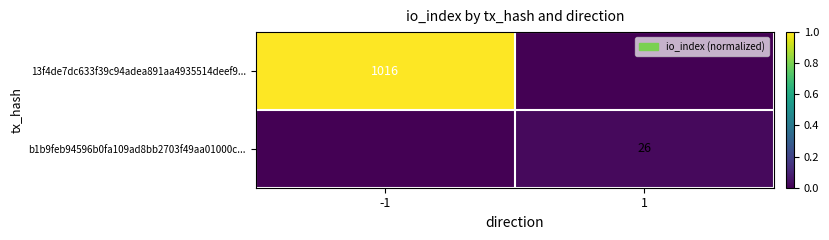

True or false: 13f4de7dc633f39c94adea891aa4935514deef9... has a value of 1016 at -1.

True